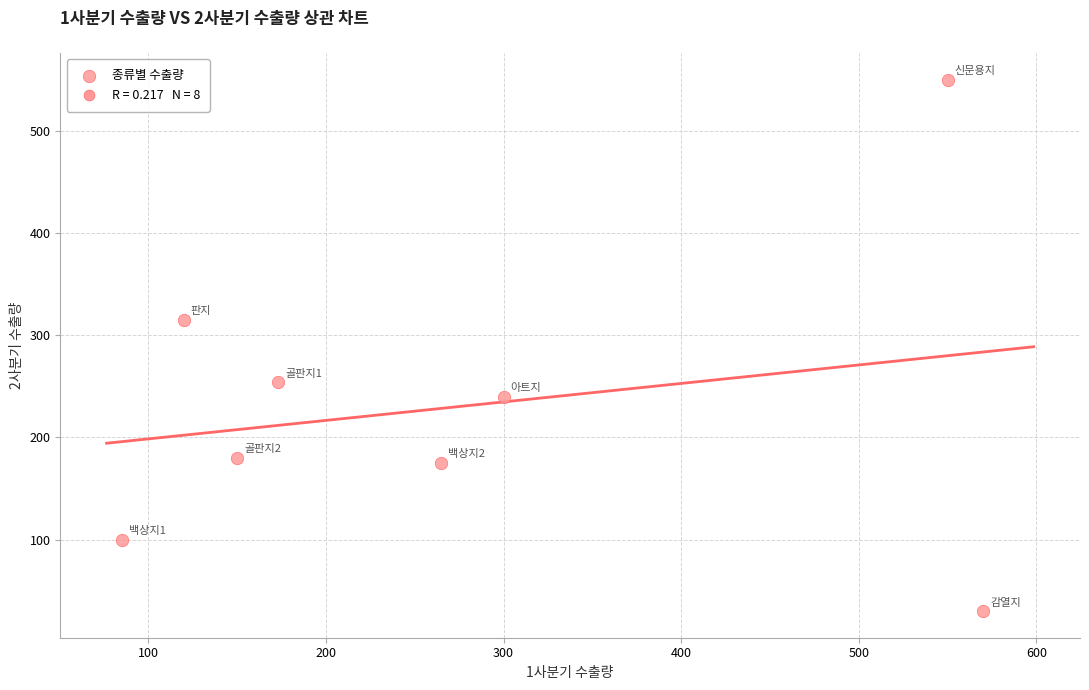

What Y value in the scatter plot is closest to 290?

315